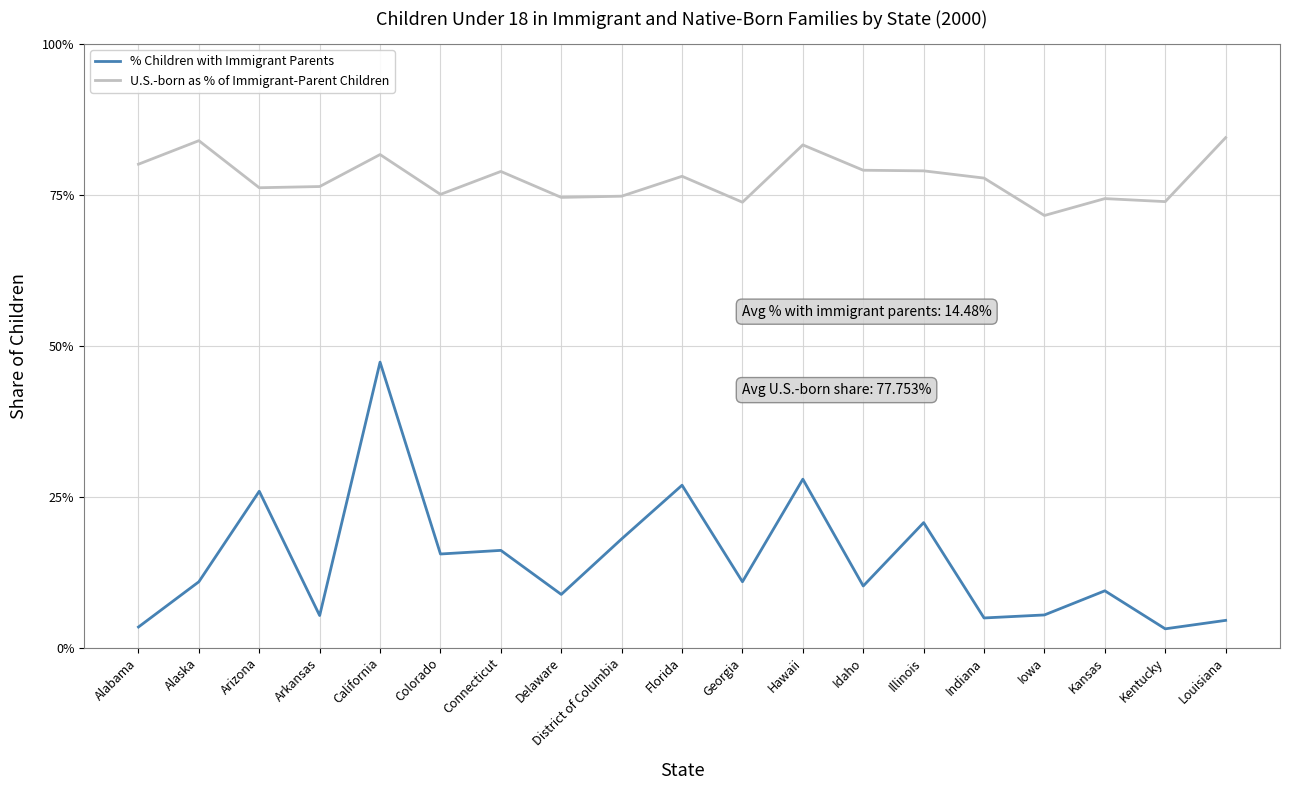

What are all the series names shown in the legend?

% Children with Immigrant Parents, U.S.-born as % of Immigrant-Parent Children